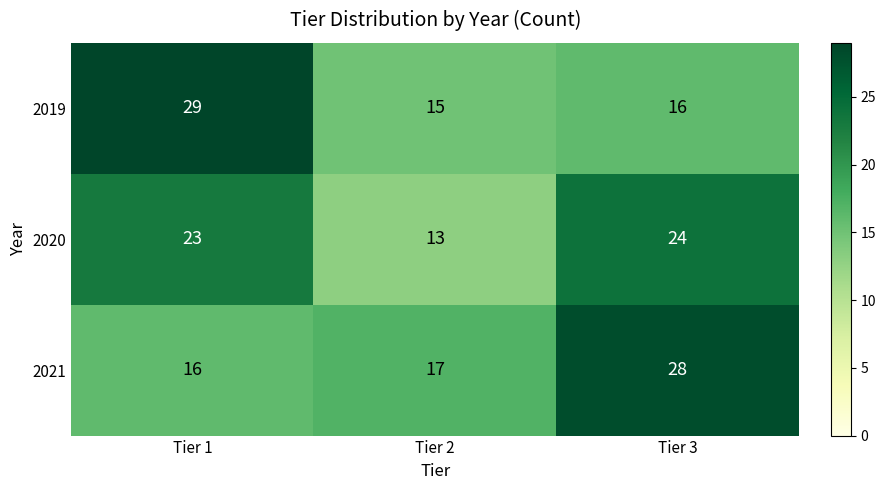

Count the number of data series in this chart.

3